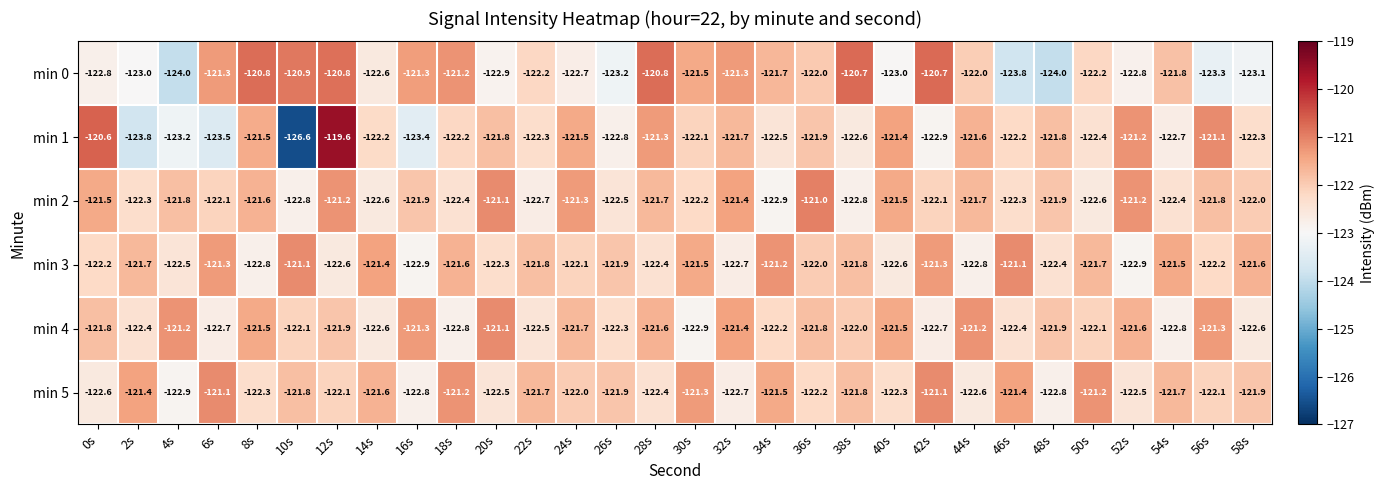

What is the difference between the maximum and second lowest values in the min 3 series?

1.8